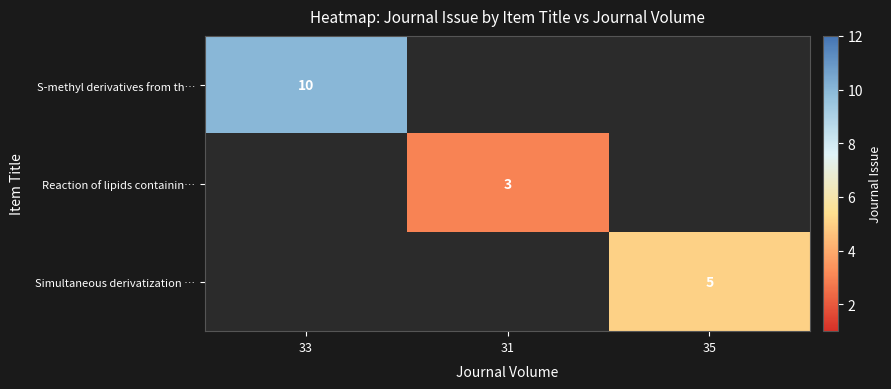

Is it true that S-methyl derivatives from th… equals 10 at 33?

True